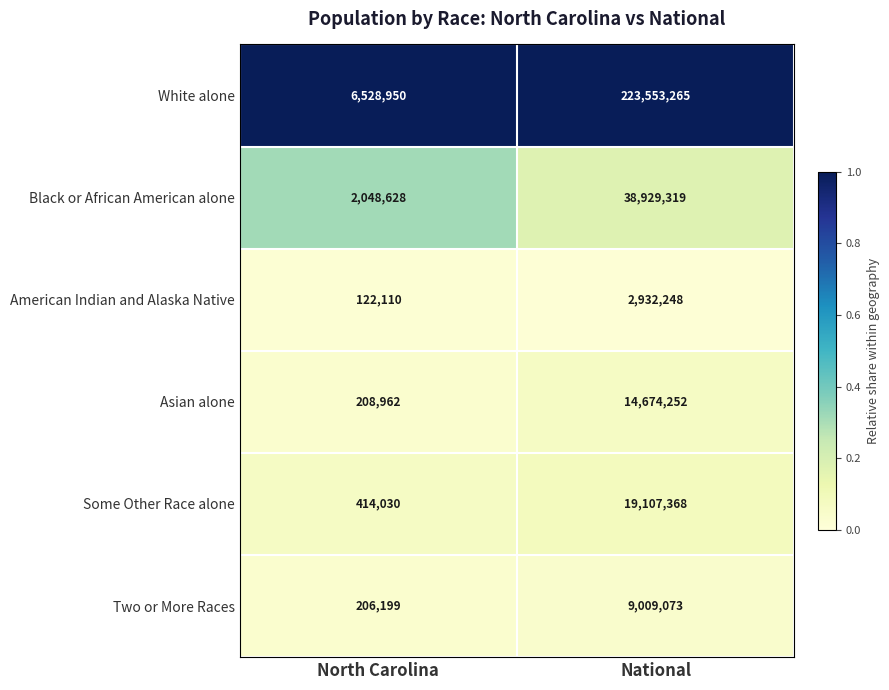

Which series has the largest total across all categories?

White alone